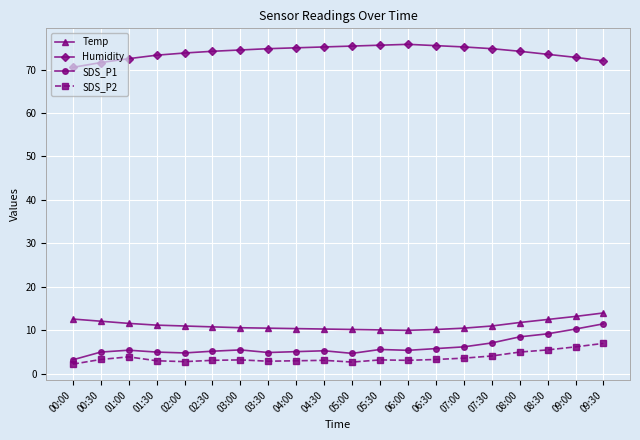

Is it true that Temp equals 11.0 at 07:30?

True